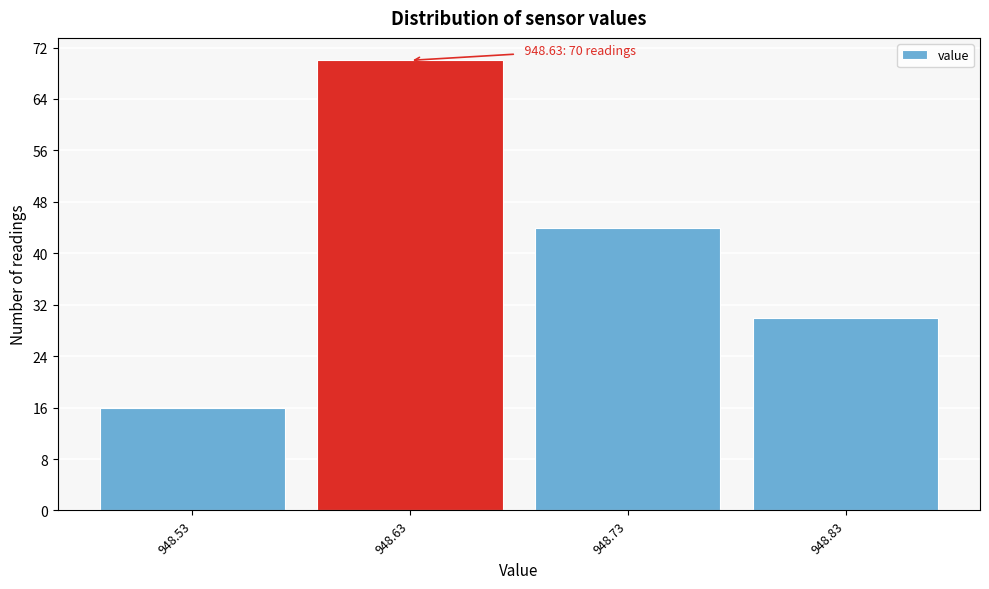

Reading right to left, extract all data points from this chart.

948.83=30	948.73=44	948.63=70	948.53=16